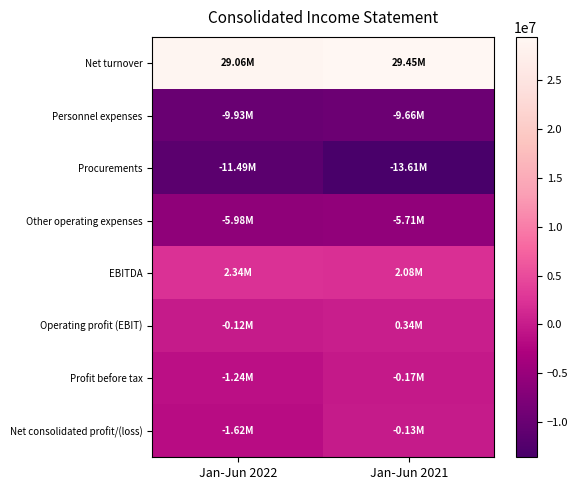

What is the total value across all series at Jan-Jun 2022?

1026685.4